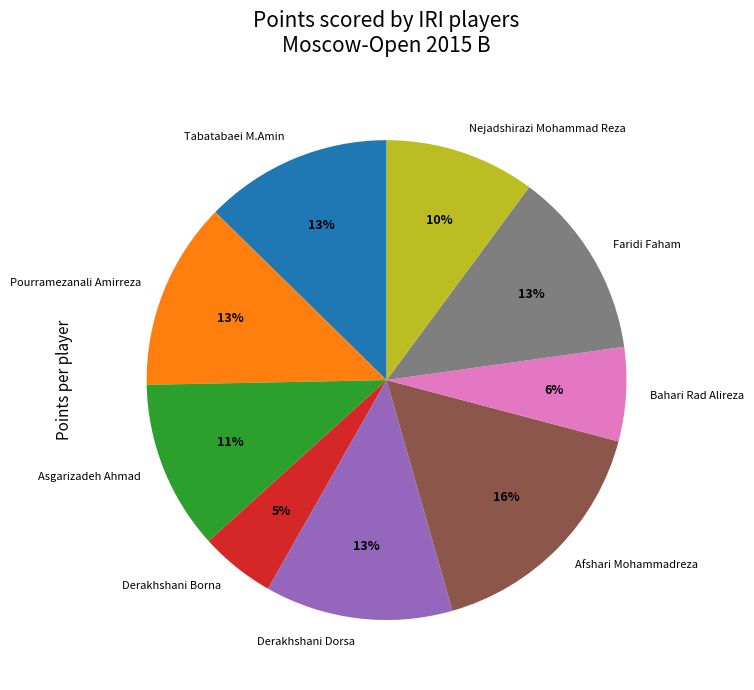

Is there a majority slice in this chart?

No